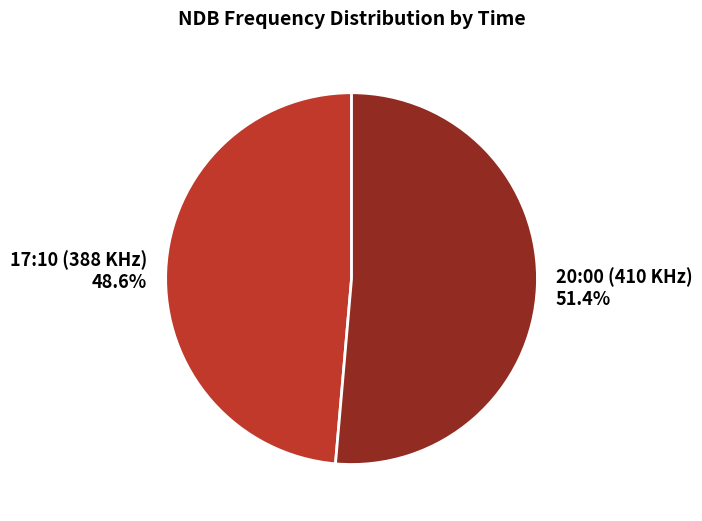

The 20:00 (410 KHz) slice represents 51% of the pie. True or false?

True